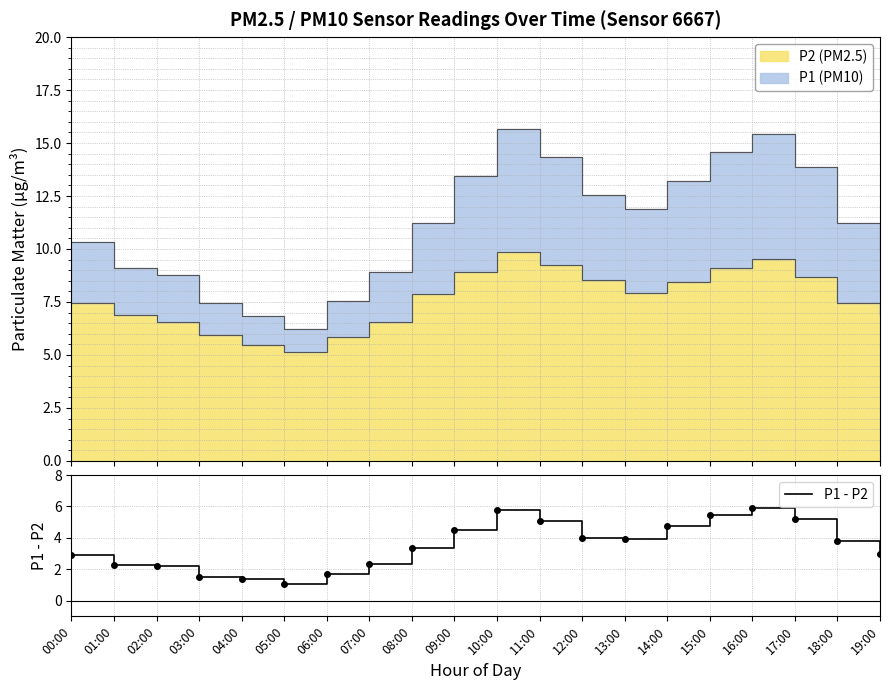

Between 07:00 and 15:00, which is larger?

15:00